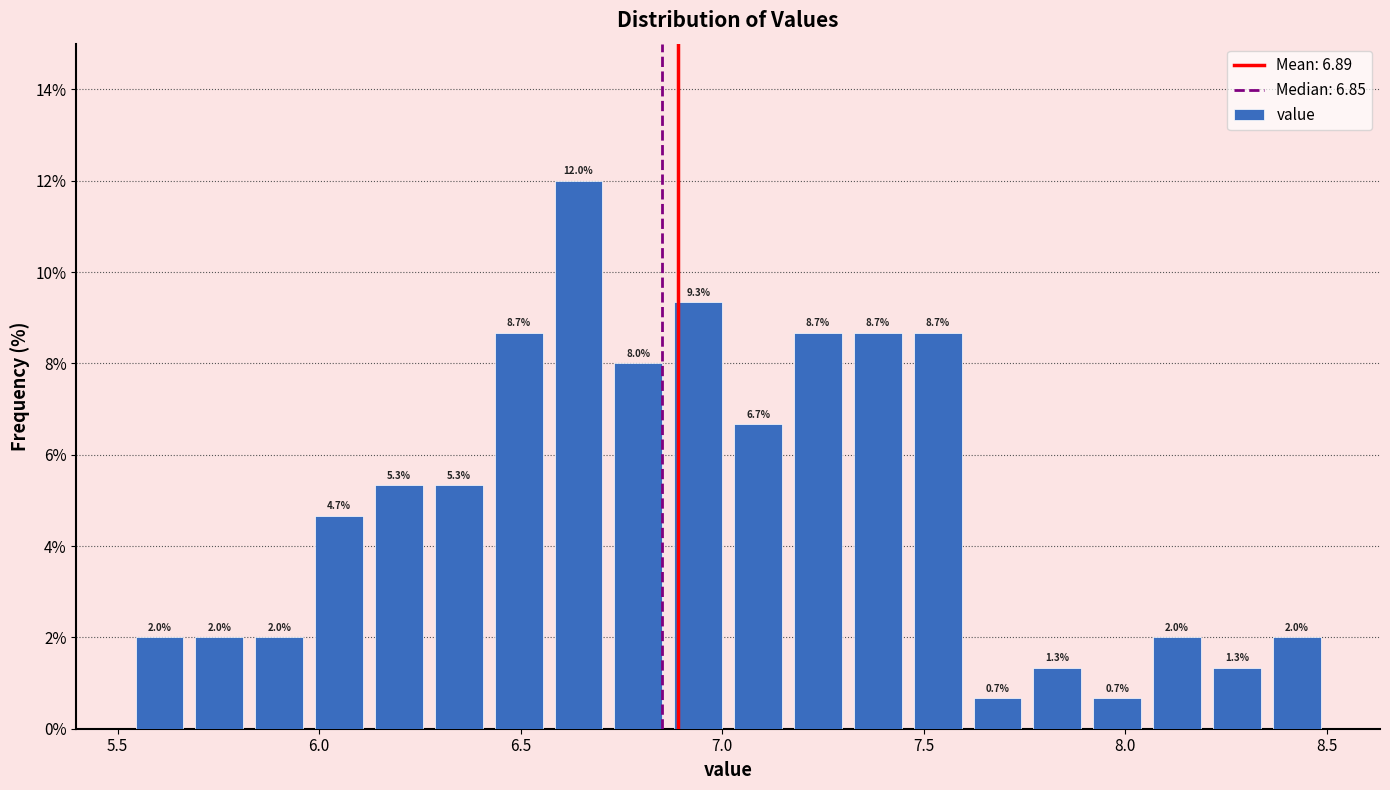

Around what value on the x-axis is the tallest bar? Give the approximate position of its centre, as read against the axis.

6.65